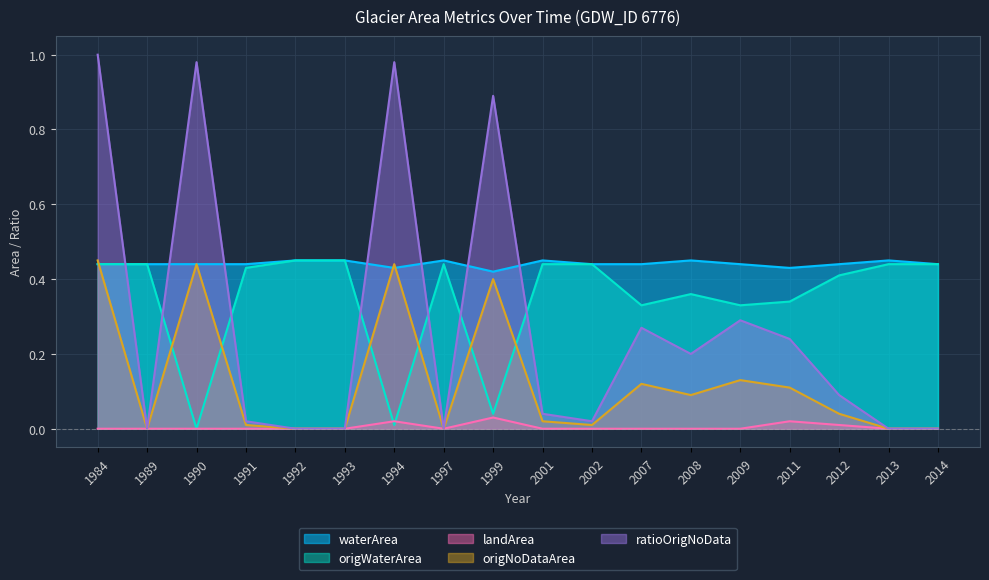

Where is the first local maximum for landArea?

1994